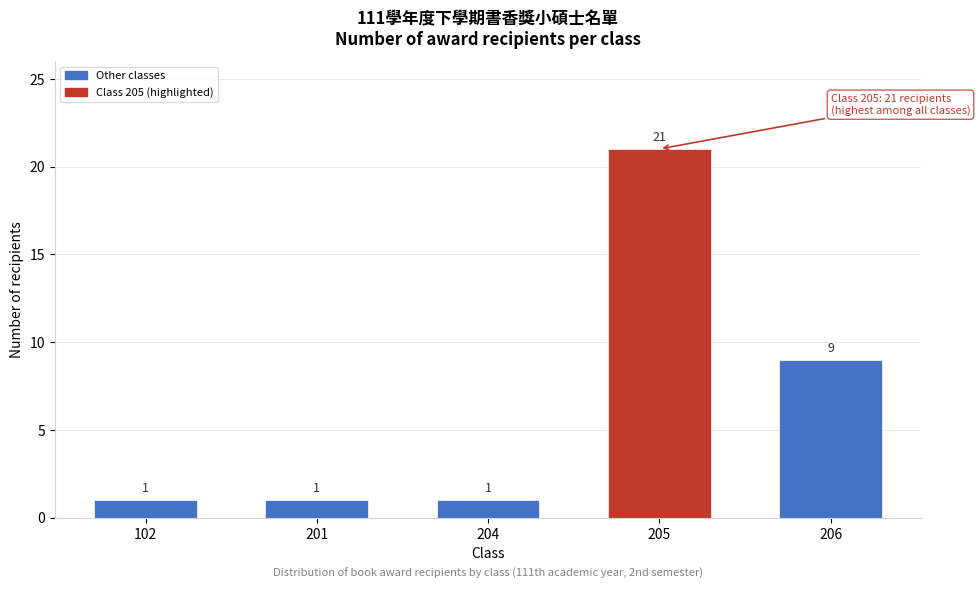

Reading right to left, transcribe all the data shown in this chart.

206=9	205=21	204=1	201=1	102=1